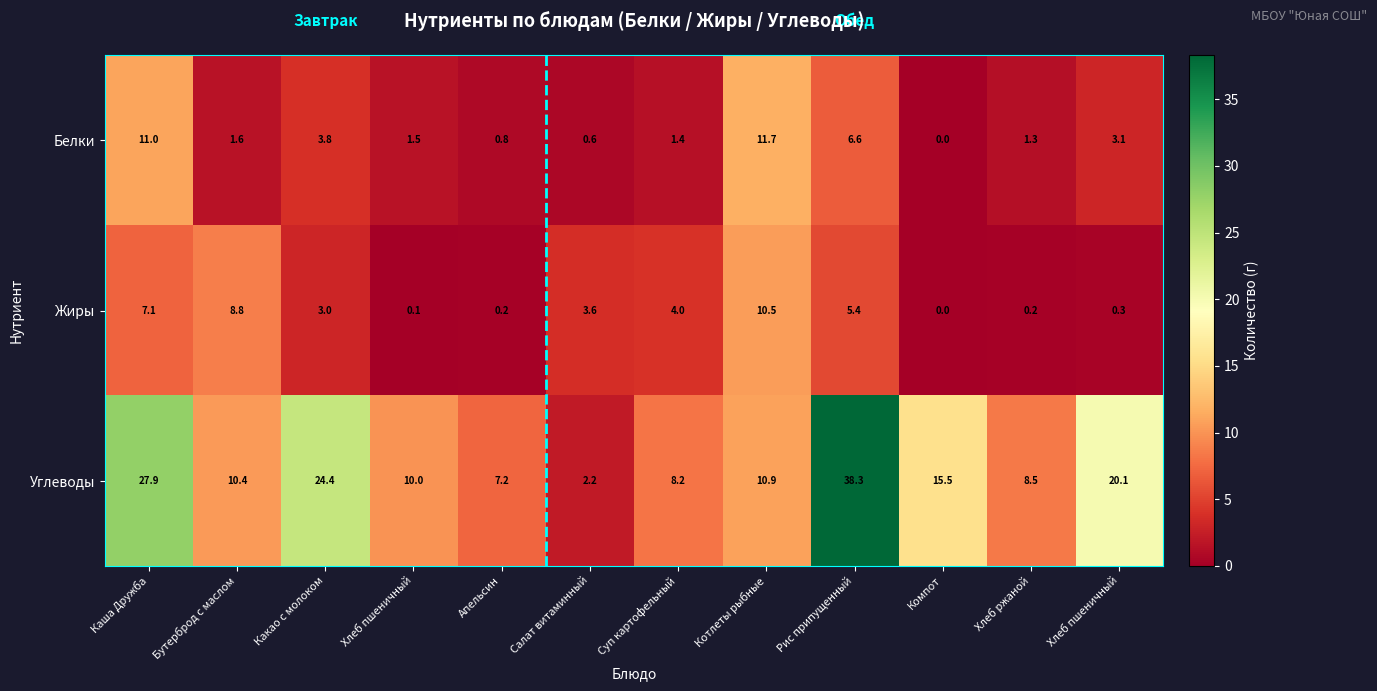

Which series has the widest spread of values?

Углеводы